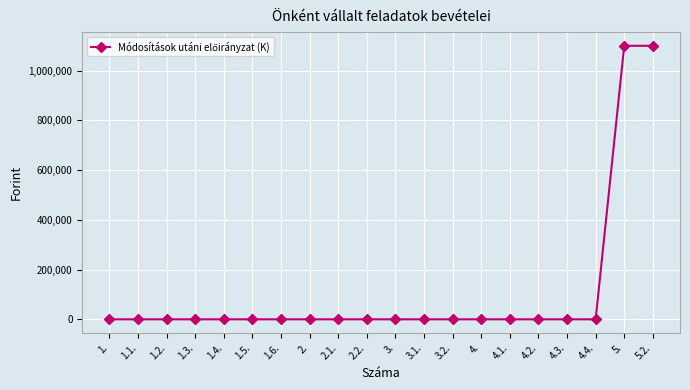

How many lines are shown in the chart?

1